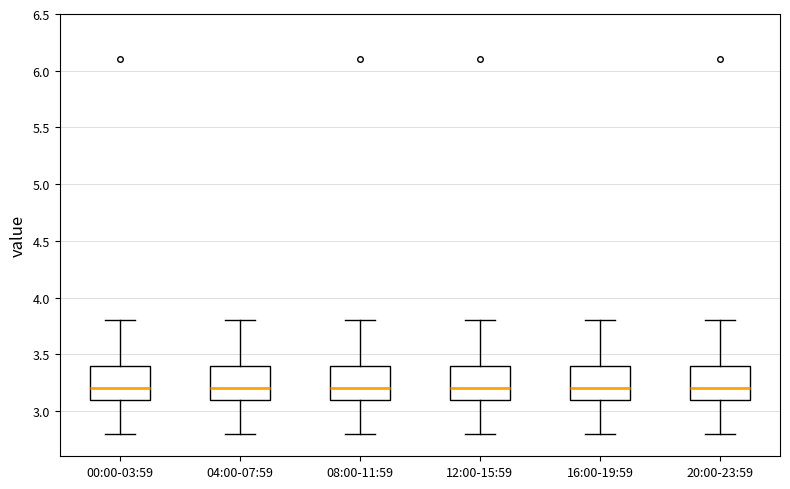

Reading left to right, read every box against the y-axis: the position of its median line, the range the box covers, and the ends of its whiskers. The values are not printed on the chart, so give them approximately, as read against the axis.

00:00-03:59: median 3.2, box 3.1 to 3.4, whiskers 2.8 to 3.8
04:00-07:59: median 3.2, box 3.1 to 3.4, whiskers 2.8 to 3.8
08:00-11:59: median 3.2, box 3.1 to 3.4, whiskers 2.8 to 3.8
12:00-15:59: median 3.2, box 3.1 to 3.4, whiskers 2.8 to 3.8
16:00-19:59: median 3.2, box 3.1 to 3.4, whiskers 2.8 to 3.8
20:00-23:59: median 3.2, box 3.1 to 3.4, whiskers 2.8 to 3.8